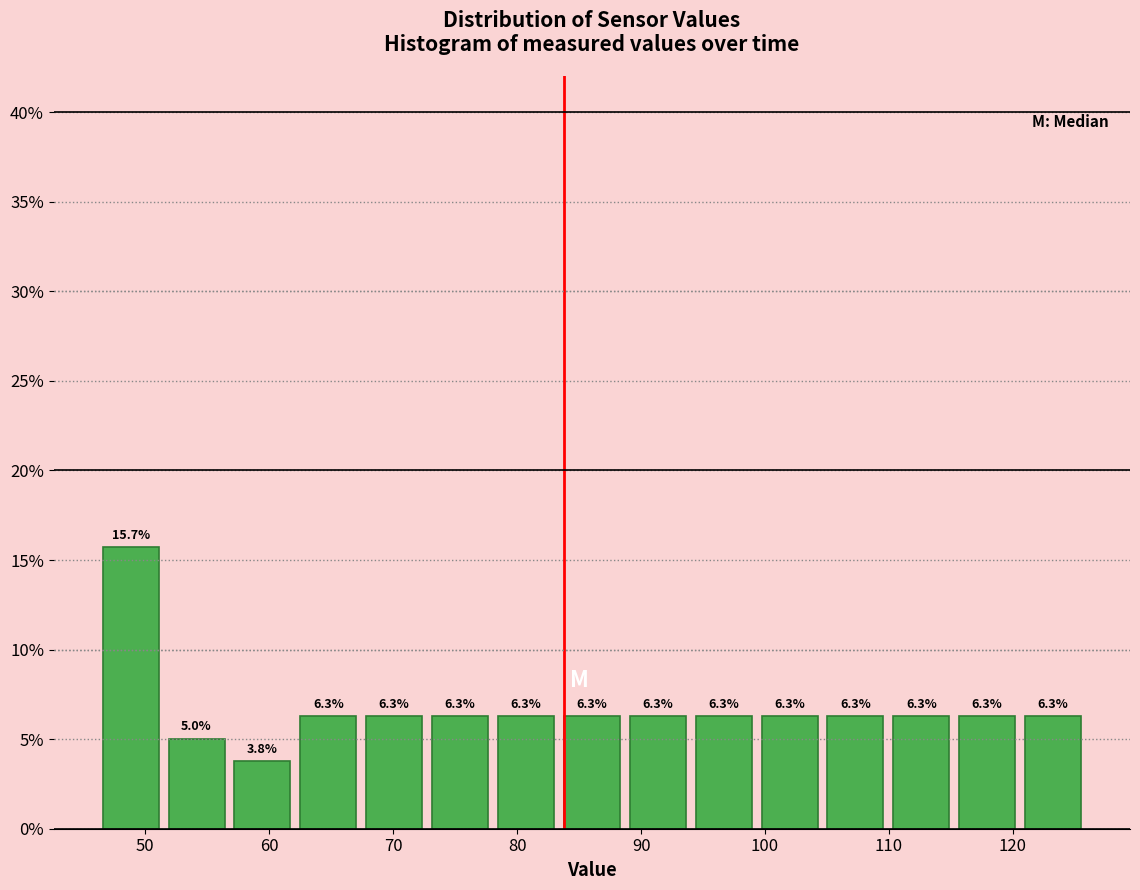

Reading left to right, list every bar in this chart as the range it spans on the x-axis followed by its height. The bar edges are not printed on the chart, so give them approximately, as read against the axis.

46 to 51: 15.7
51 to 57: 5.0
57 to 62: 3.8
62 to 67: 6.3
67 to 73: 6.3
73 to 78: 6.3
78 to 83: 6.3
83 to 89: 6.3
89 to 94: 6.3
94 to 99: 6.3
99 to 105: 6.3
105 to 110: 6.3
110 to 115: 6.3
115 to 121: 6.3
121 to 126: 6.3